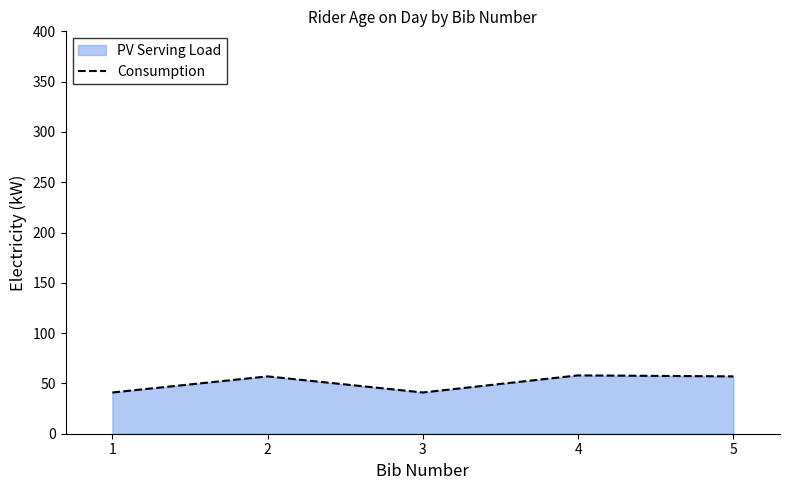

True or false: the data has more than 1 interior local peaks.

True